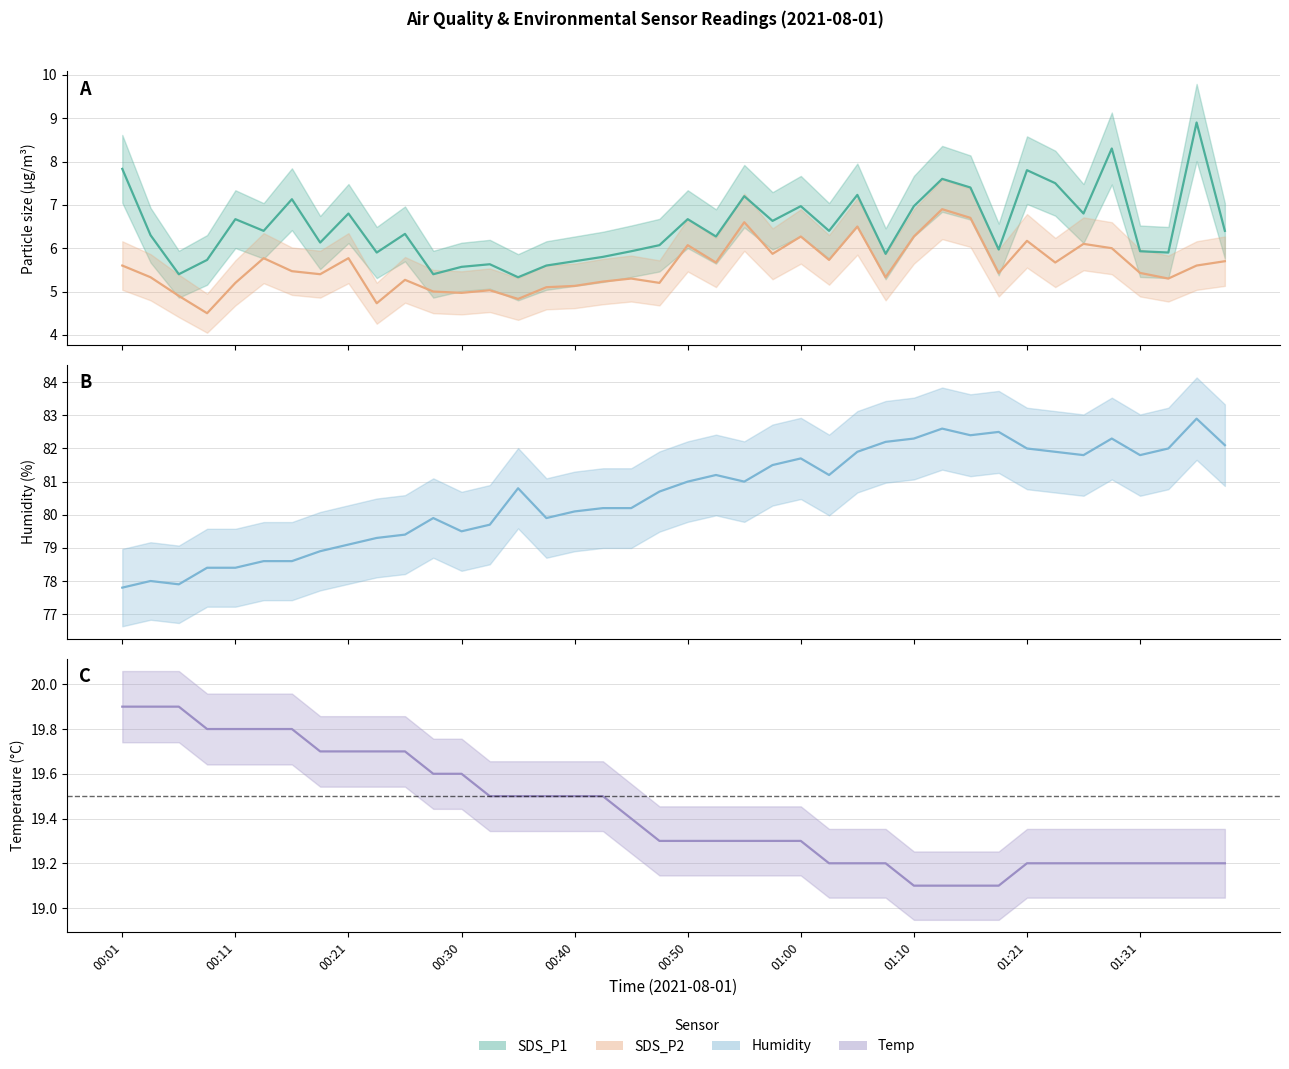

The value of Temp (mean) at 01:10 is 19.1. True or false?

True